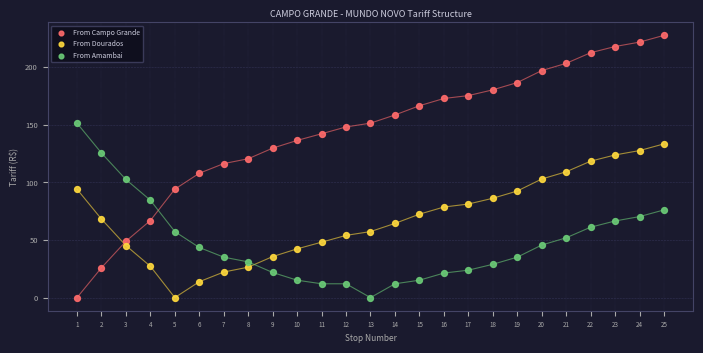

Across all data points, what is the range of X values (max minus min)?

24.0